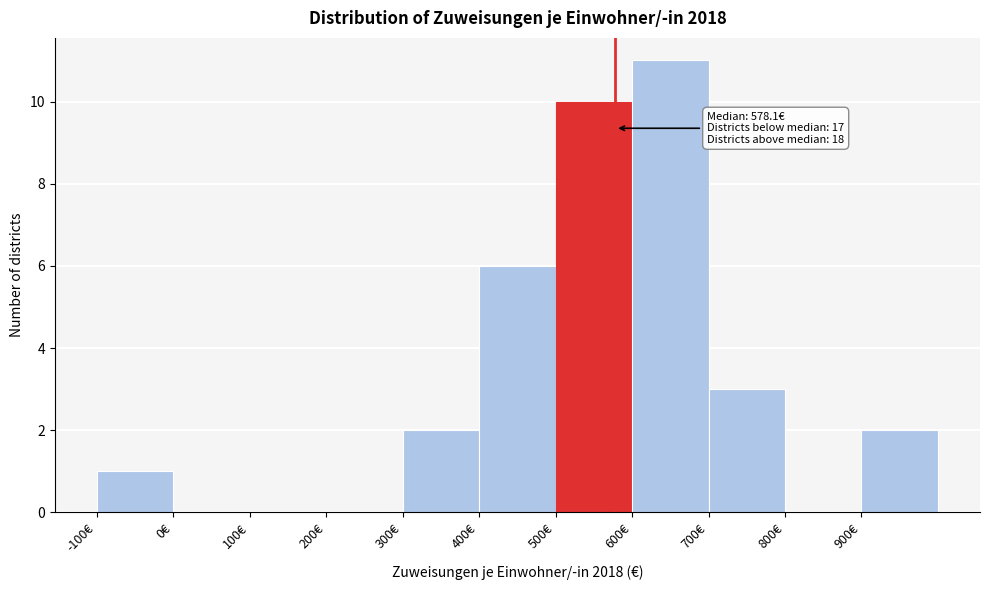

Over which range of the x-axis is the bar tallest?

600 to 700